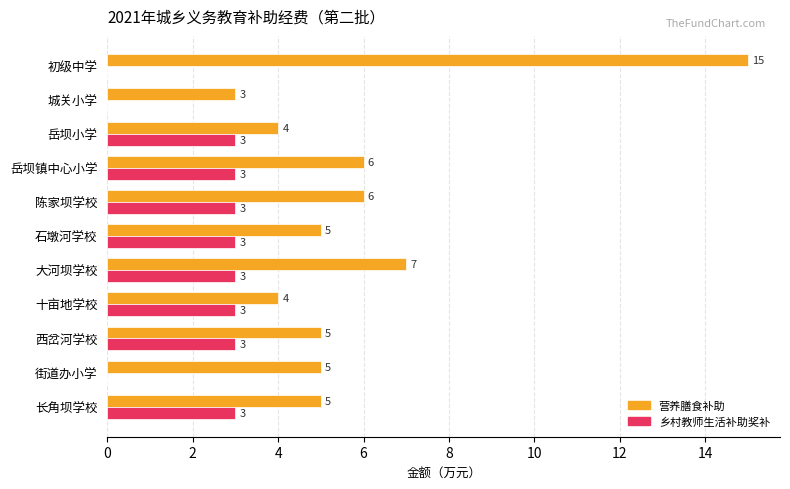

Is it true that 乡村教师生活补助奖补 equals 1 at 街道办小学?

False